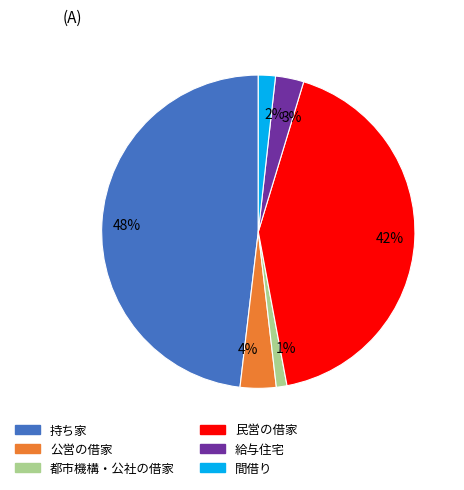

Is there a majority slice in this chart?

No